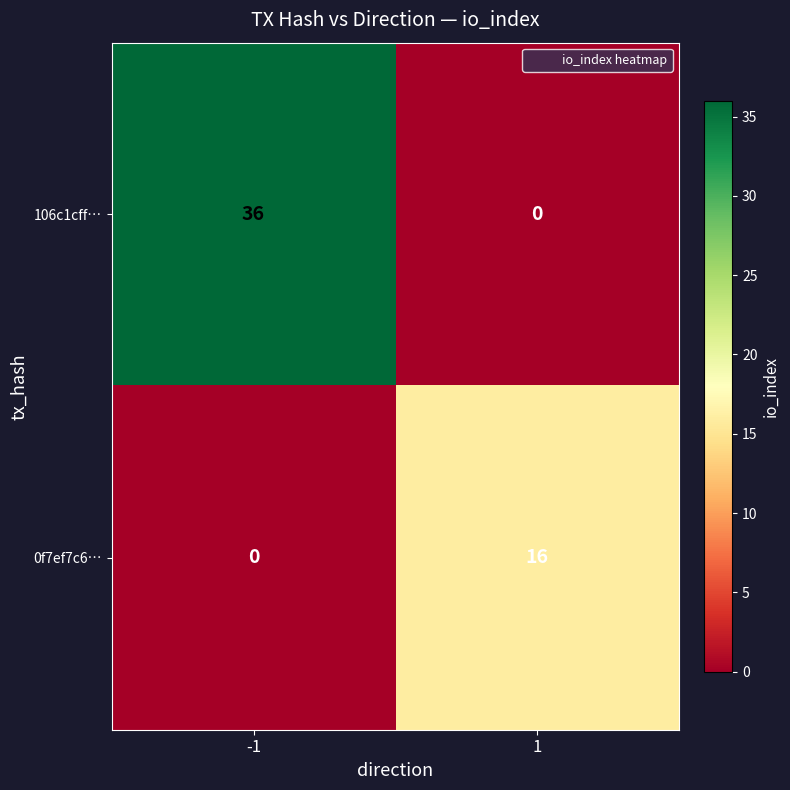

Reading right to left, extract all data points from this chart.

106c1cff…: 0	36
0f7ef7c6…: 16	0